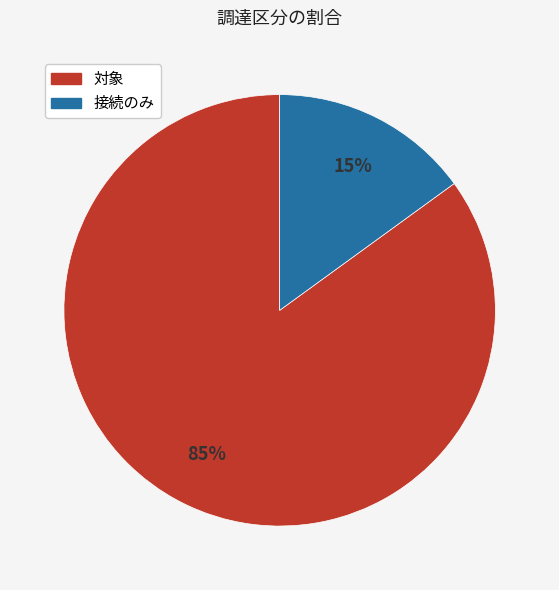

What percentage is the 接続のみ slice, to the nearest percent?

15%